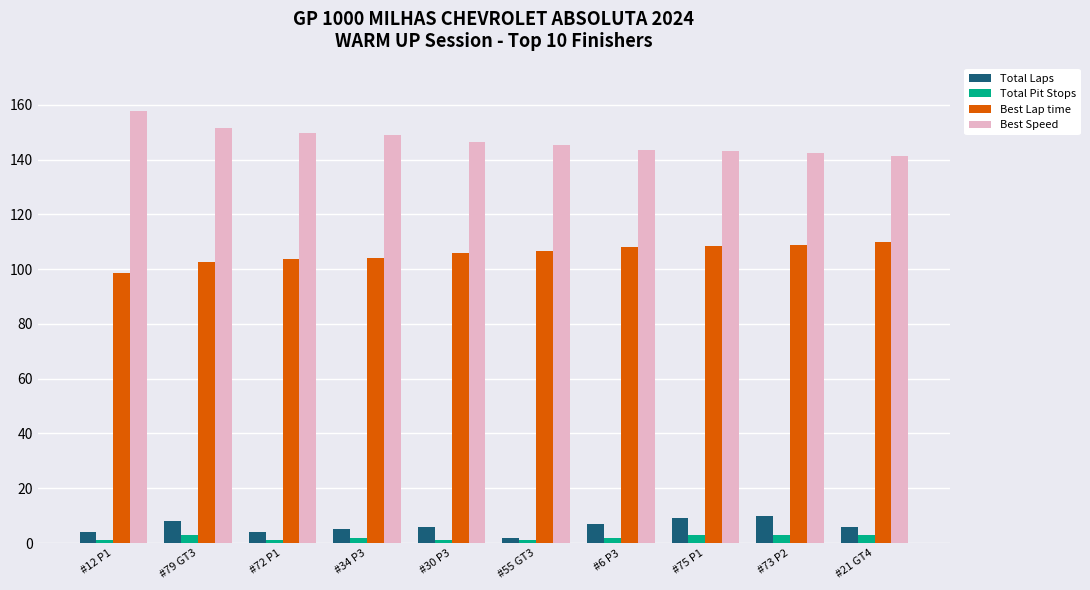

What position from the left is #12 P1?

1